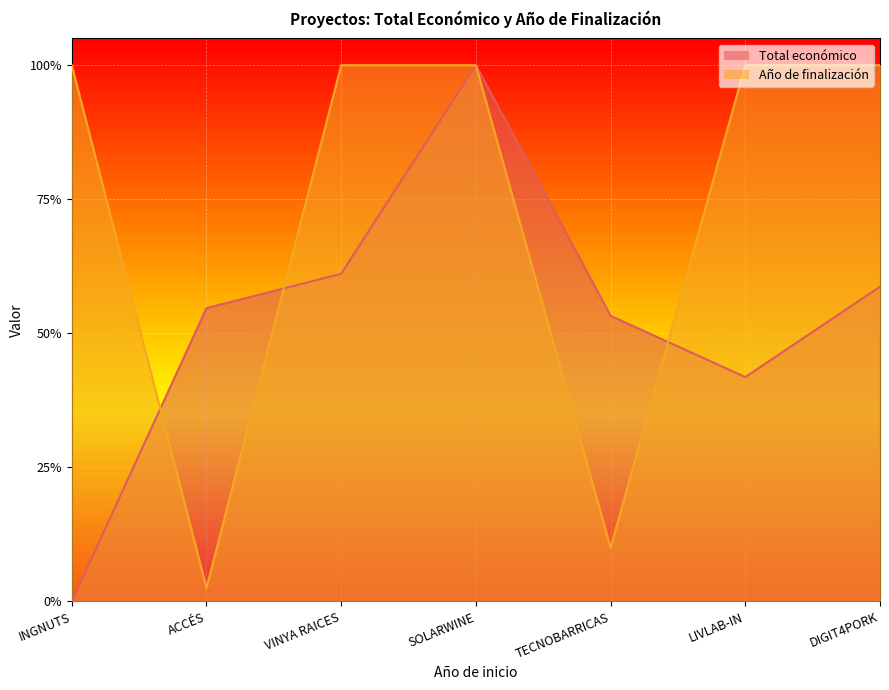

Reading right to left, what are all the values shown in this chart?

Total económico: DIGIT4PORK=0.6	LIVLAB-IN=0.4	TECNOBARRICAS=0.5	SOLARWINE=1.0	VINYA RAICES=0.6	ACCÉS=0.5	INGNUTS=0.0
Año de finalización: DIGIT4PORK=1.0	LIVLAB-IN=1.0	TECNOBARRICAS=0.1	SOLARWINE=1.0	VINYA RAICES=1.0	ACCÉS=0.0	INGNUTS=1.0